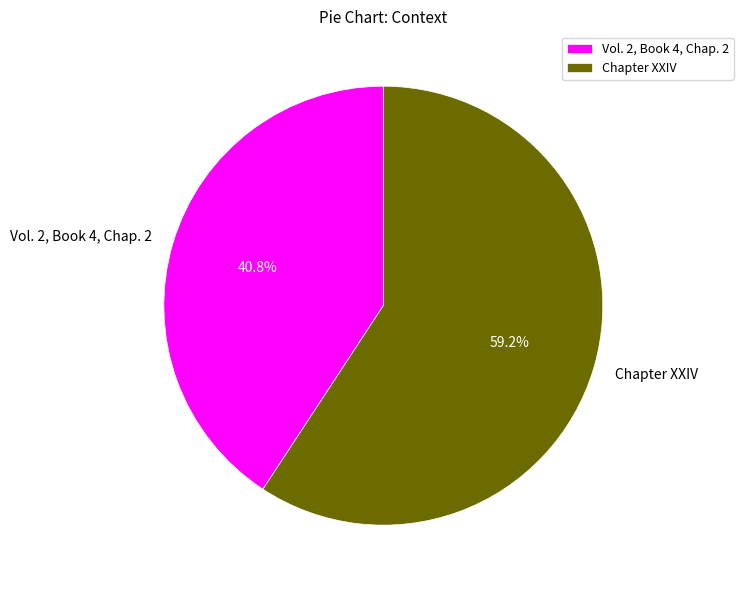

Which category has the biggest portion of the pie?

Chapter XXIV